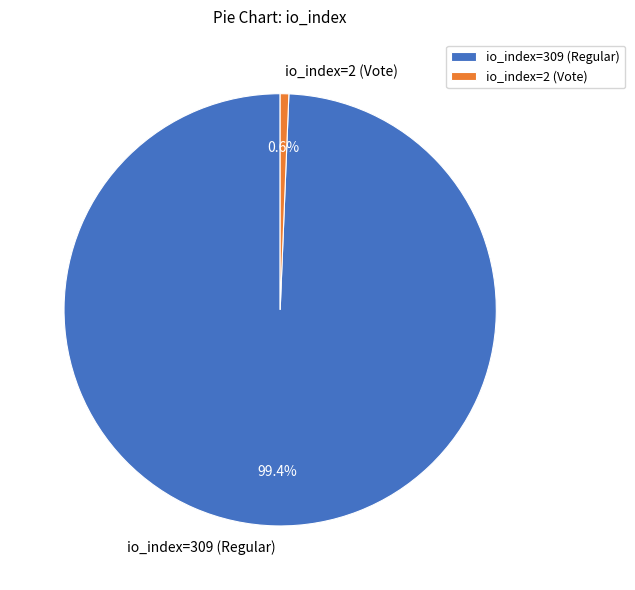

What percentage is NOT represented by io_index=309 (Regular)?

0.6%